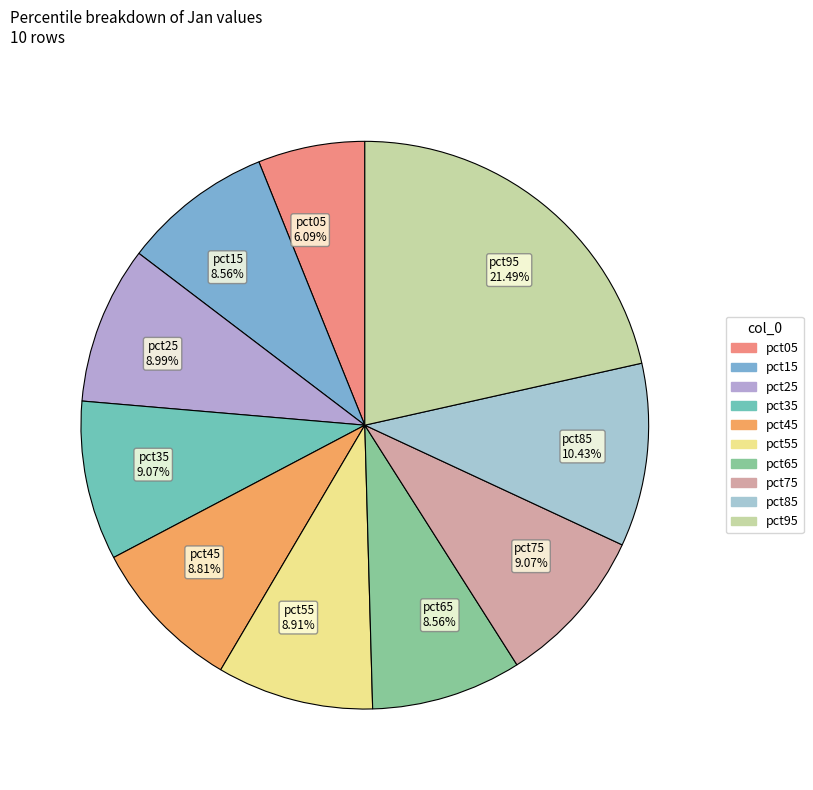

Which slice is the largest?

pct95